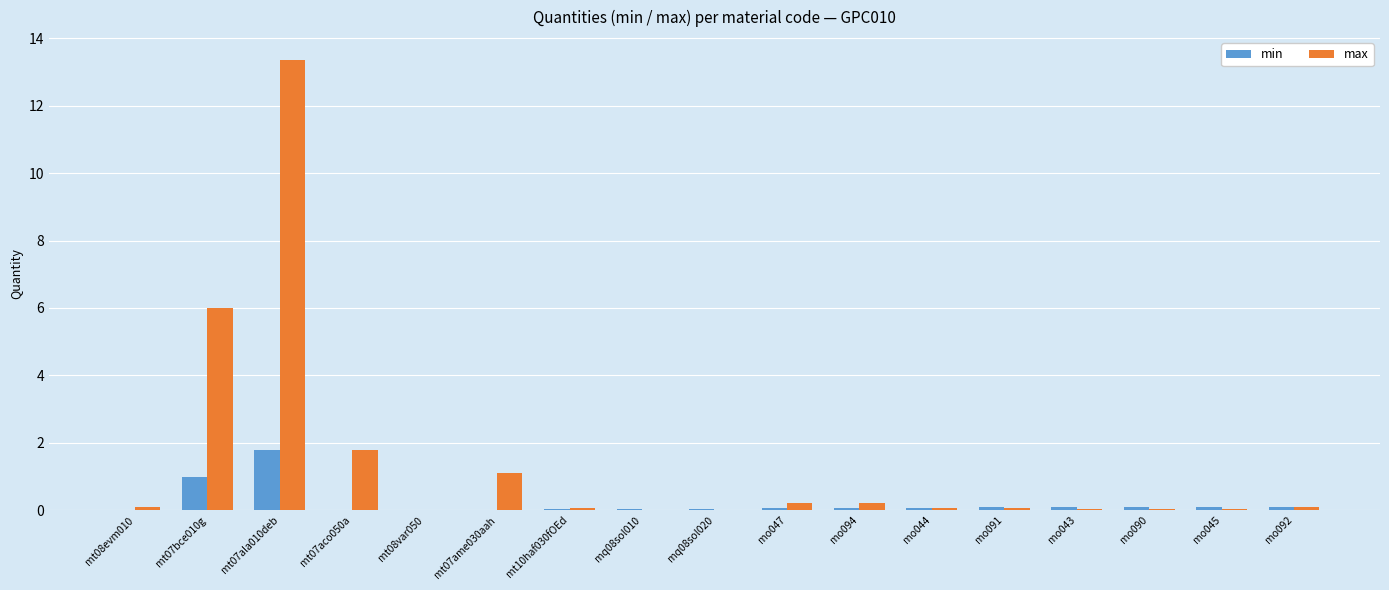

What is the highest value of the max series?

13.4